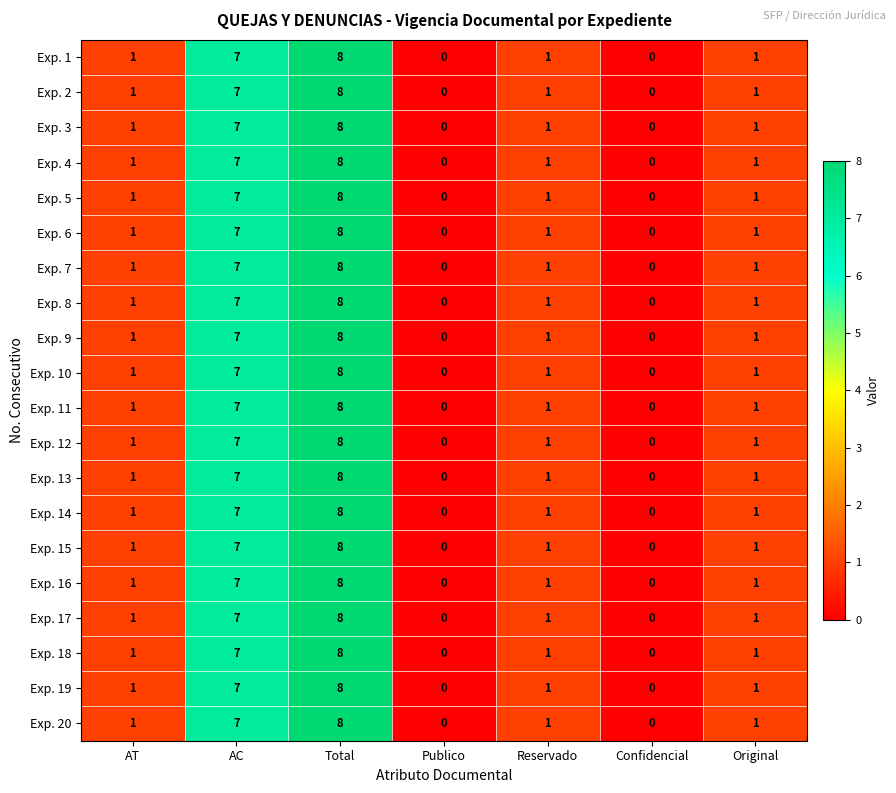

What is the maximum value for Exp. 17?

8